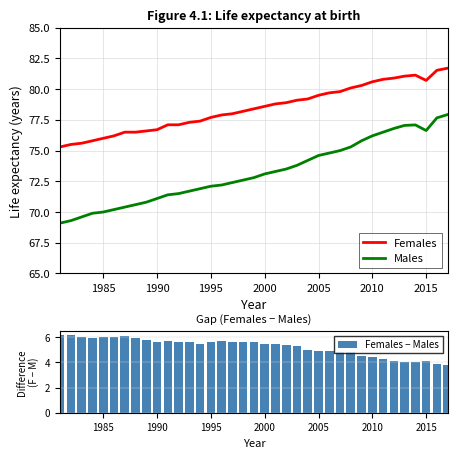

What is the average value of the Males series?

73.2